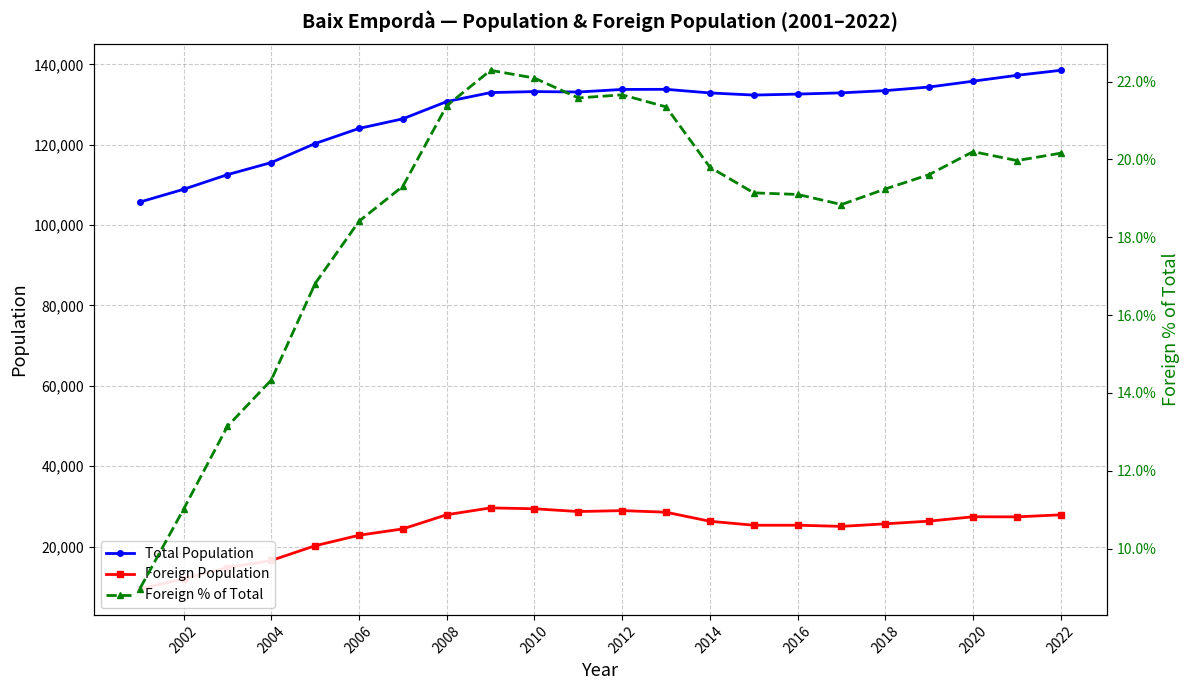

The value of Foreign Population at 2014 is 44760.3. True or false?

False